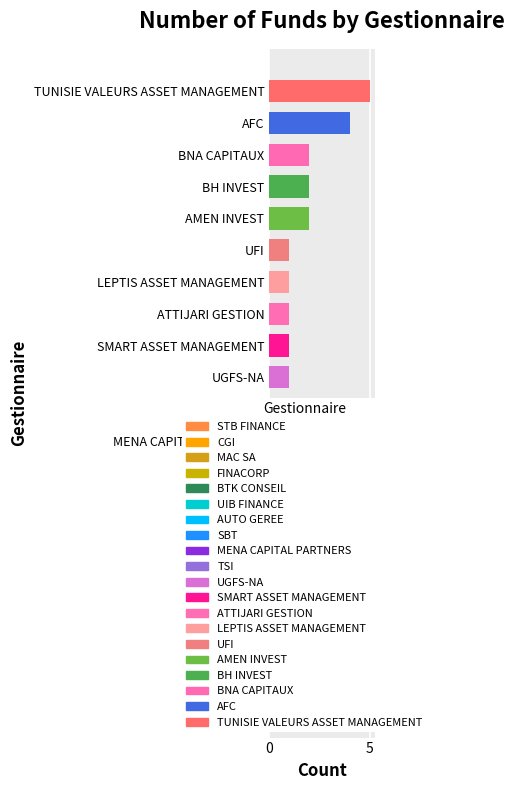

Approximately how many times larger is the value at UFI compared to TUNISIE VALEURS ASSET MANAGEMENT?

0.2